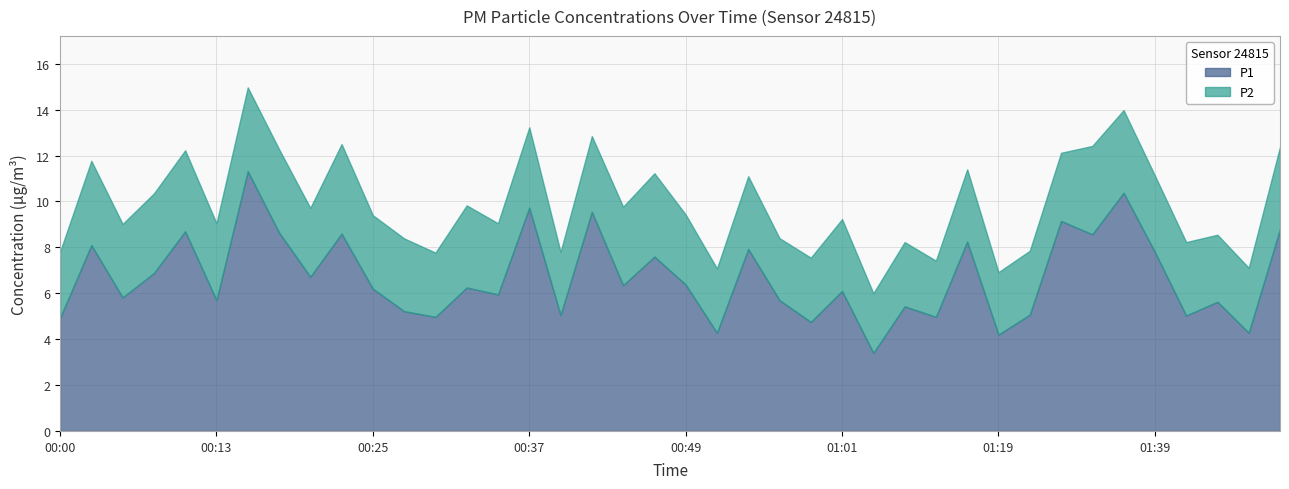

Between 00:03 and 01:39, which is larger?

00:03